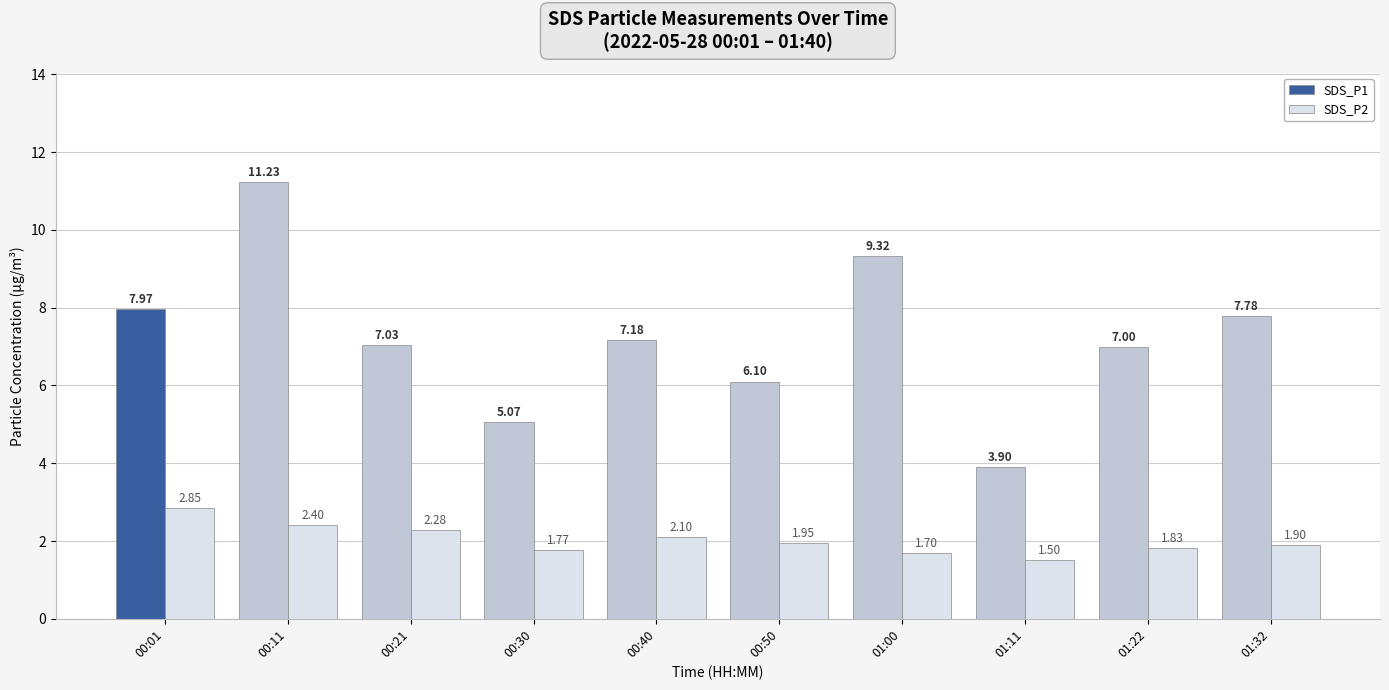

Between 00:01 and 00:11, which series saw the biggest shift?

SDS_P1